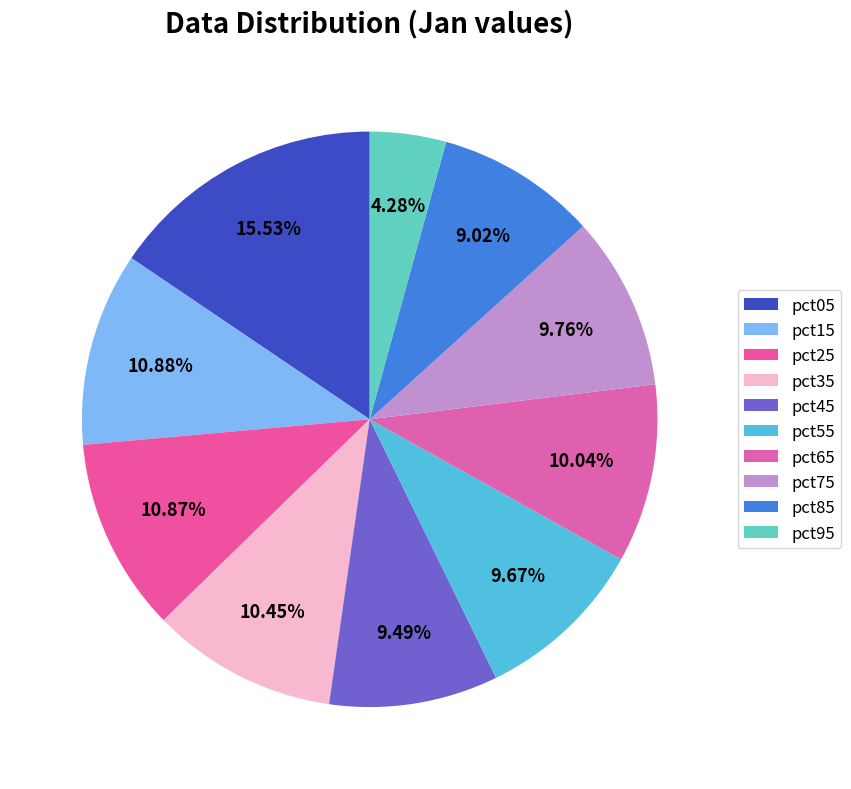

What is the smallest slice in the pie chart?

pct95